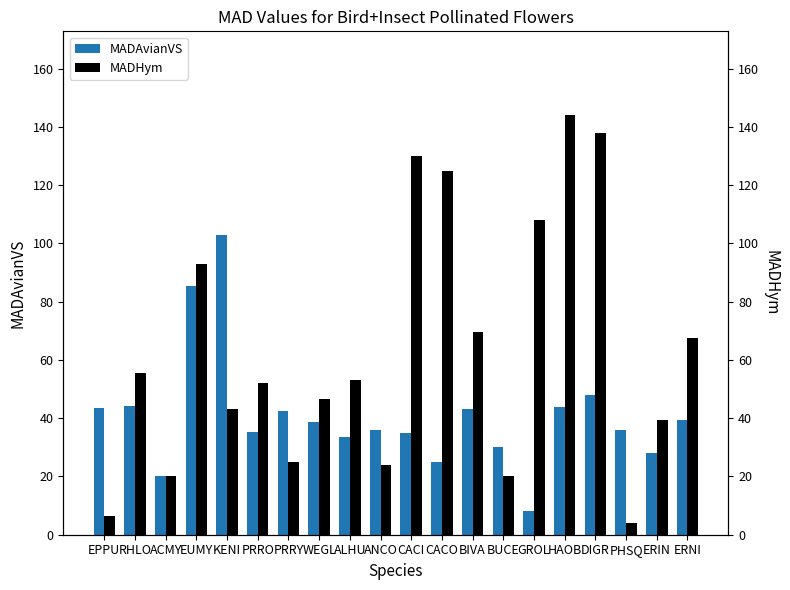

Reading right to left, transcribe all the data shown in this chart.

MADAvianVS: 39.5	28.0	36.0	48.0	44.0	8.0	30.0	43.0	25.0	35.0	36.0	33.7	38.7	42.3	35.3	103.0	85.5	20.0	44.3	43.5
MADHym: 67.5	39.3	4.0	138.0	144.0	108.0	20.0	69.7	125.0	130.0	24.0	53.0	46.7	25.0	52.0	43.0	93.0	20.0	55.7	6.5